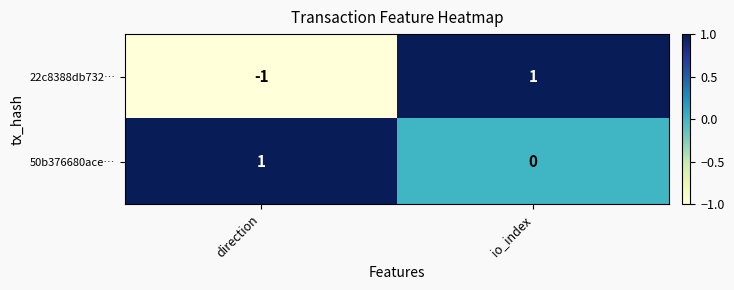

What is the smallest value displayed?

-1